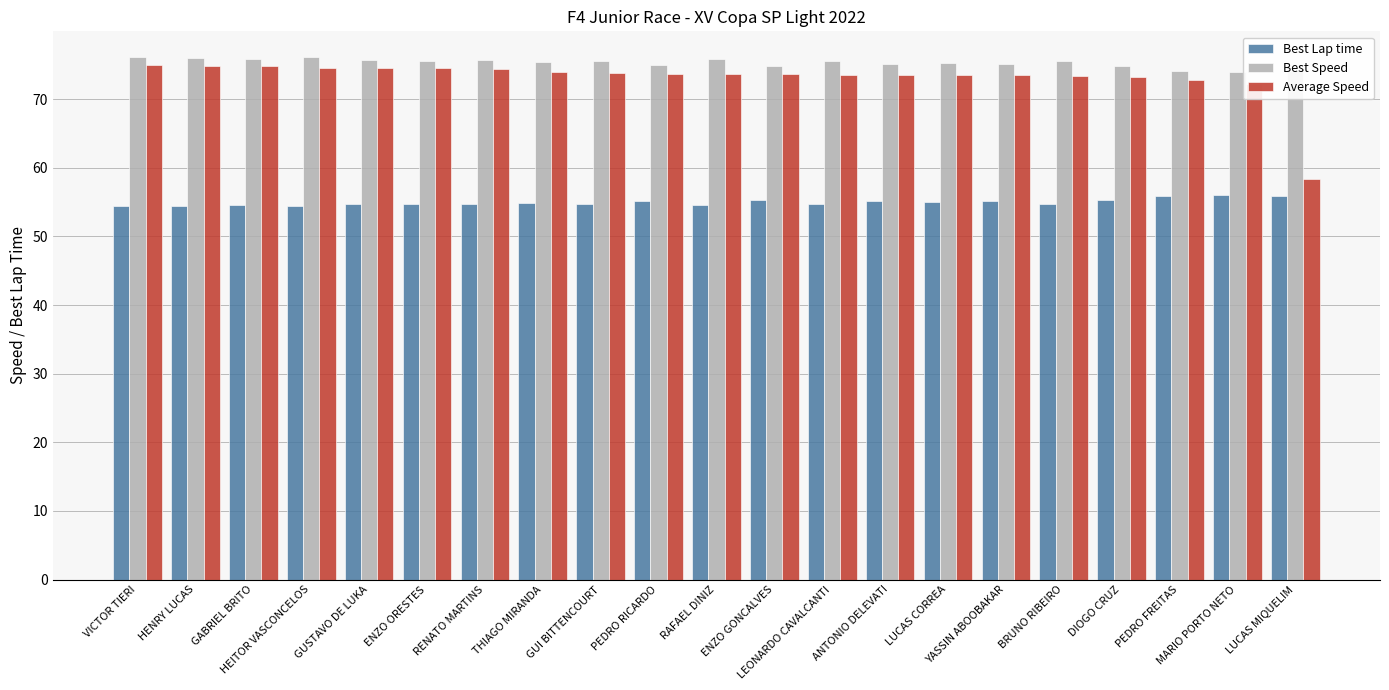

What is the difference between the maximum and minimum values in the Average Speed series?

16.6